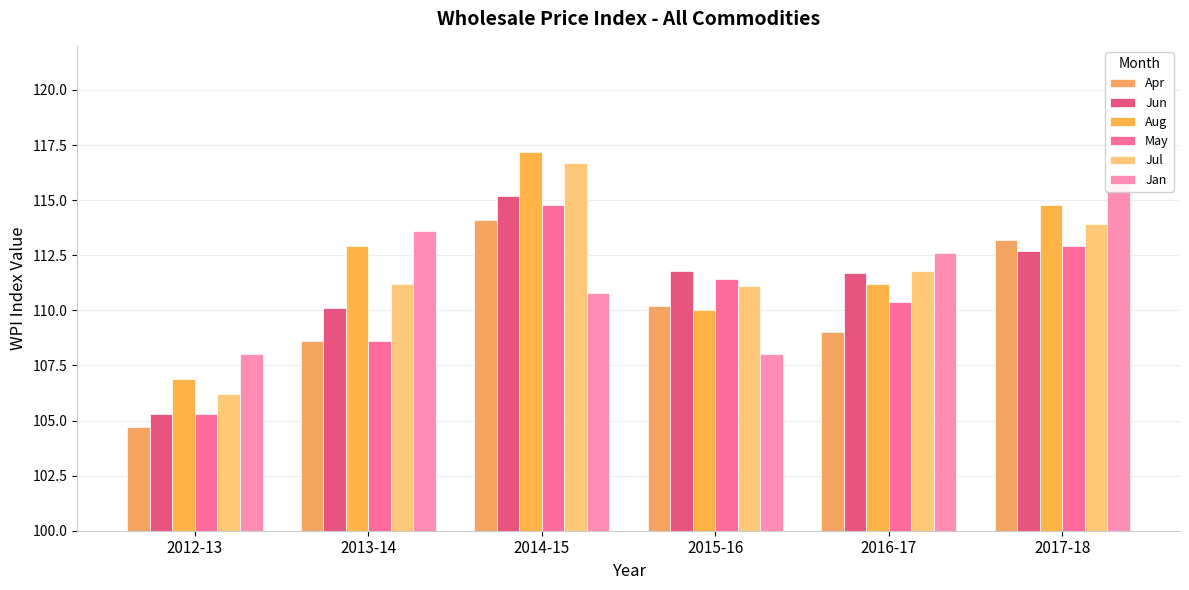

Between 2012-13 and 2016-17, which series saw the biggest shift?

Jun